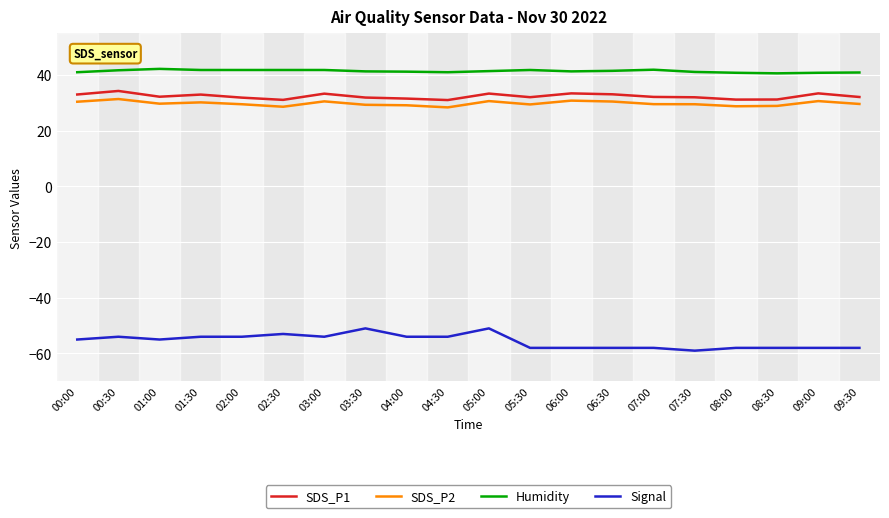

The value of SDS_P1 at 04:00 is 21.2. True or false?

False